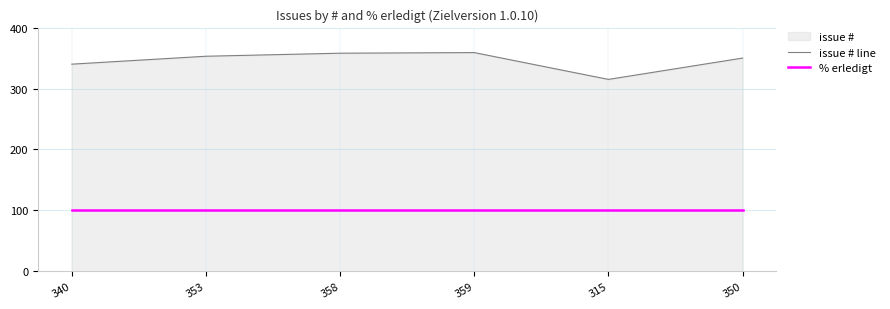

What is the maximum value shown in the chart?

359